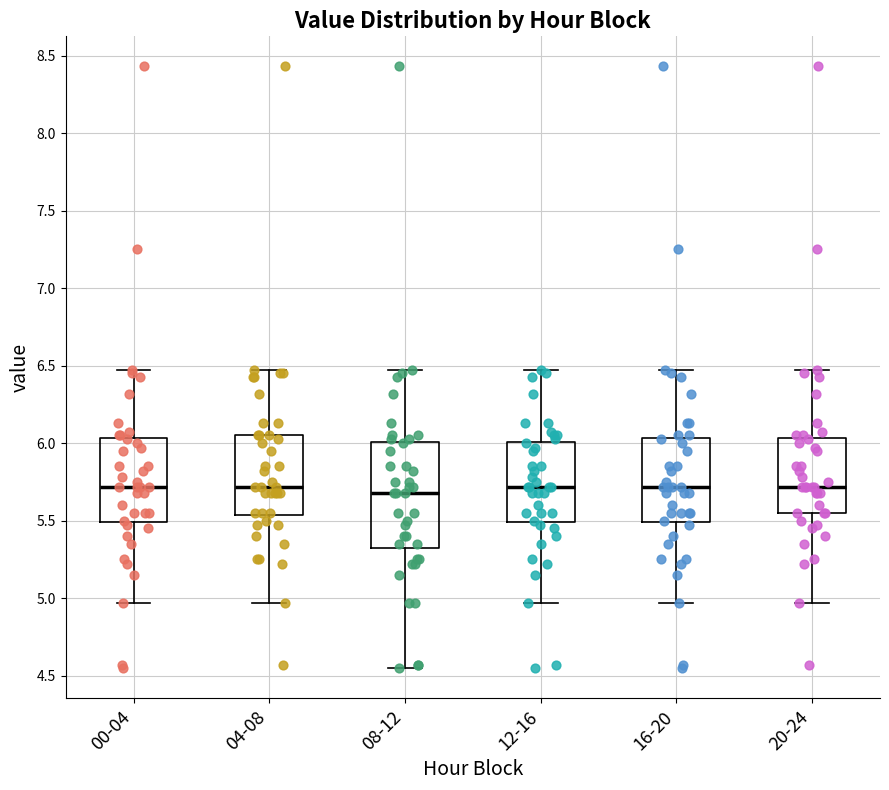

Which box is the tallest, from its lower edge to its upper edge?

08-12